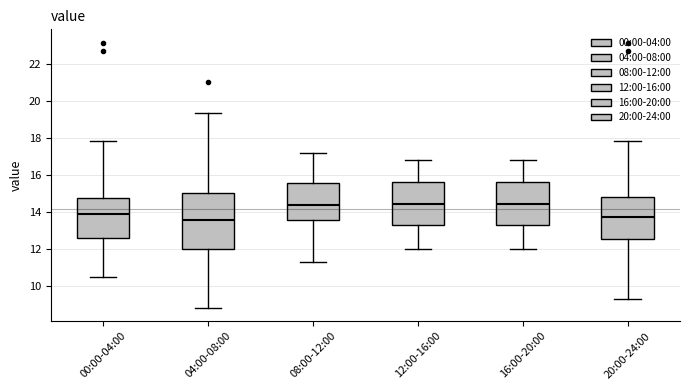

Comparing the boxes themselves (not the whiskers), which one is the tallest?

04:00-08:00